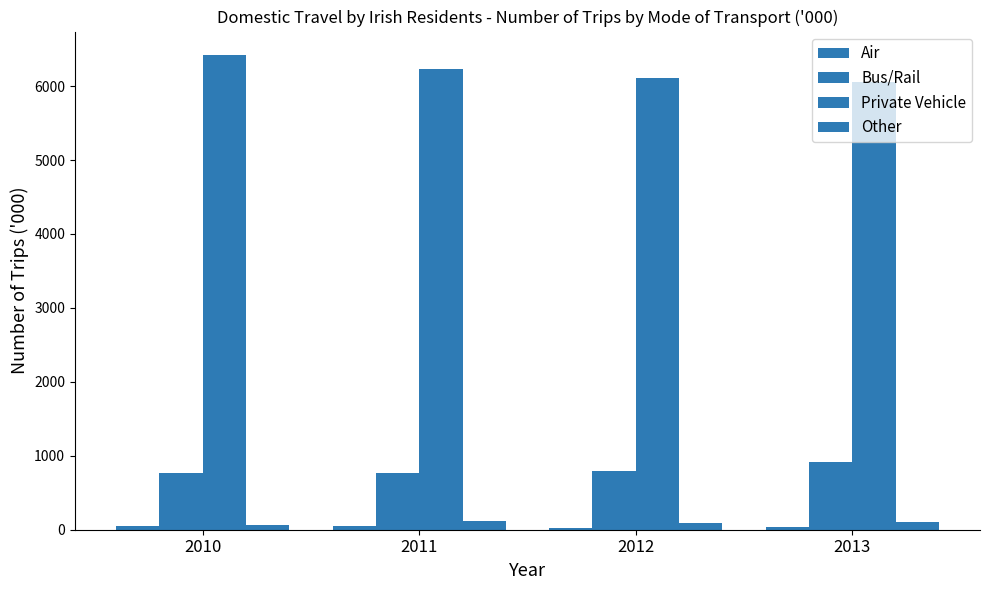

Count the number of categories in the chart.

4